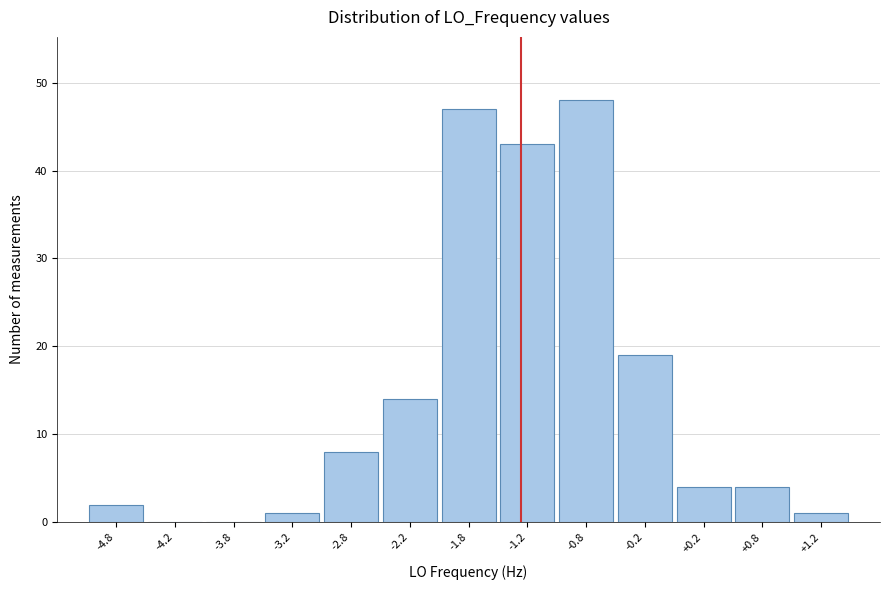

Reading left to right, what are all the values shown in this chart?

-4.8=2	-4.2=0	-3.8=0	-3.2=1	-2.8=8	-2.2=14	-1.8=47	-1.2=43	-0.8=48	-0.2=19	+0.2=4	+0.8=4	+1.2=1